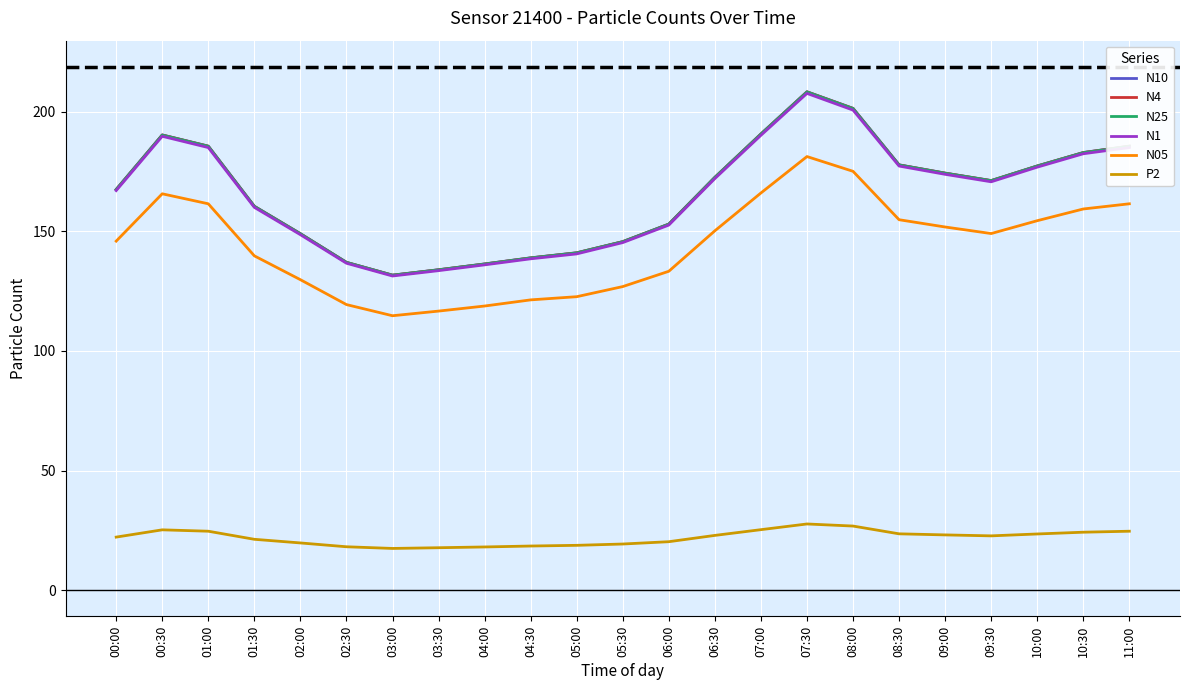

Is it true that N10 equals 137.1 at 02:30?

True